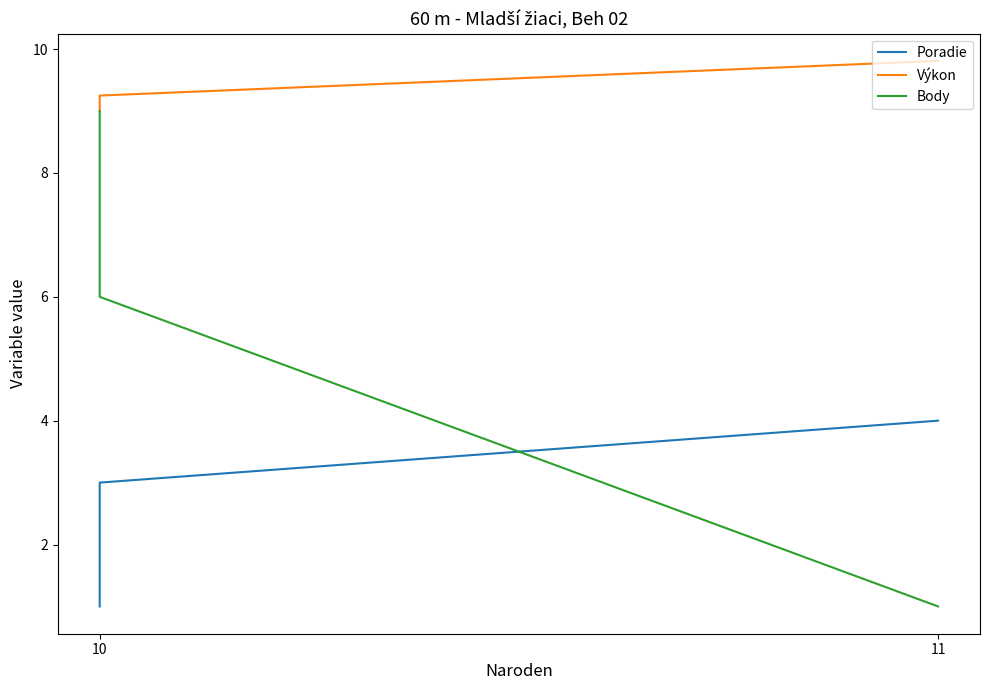

What are all the series names shown in the legend?

Poradie, Výkon, Body